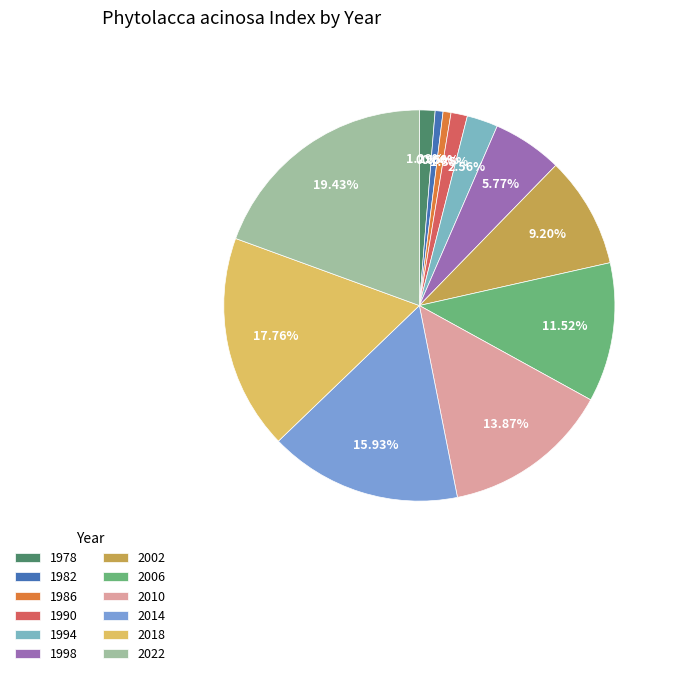

How many slices are in this pie chart?

12